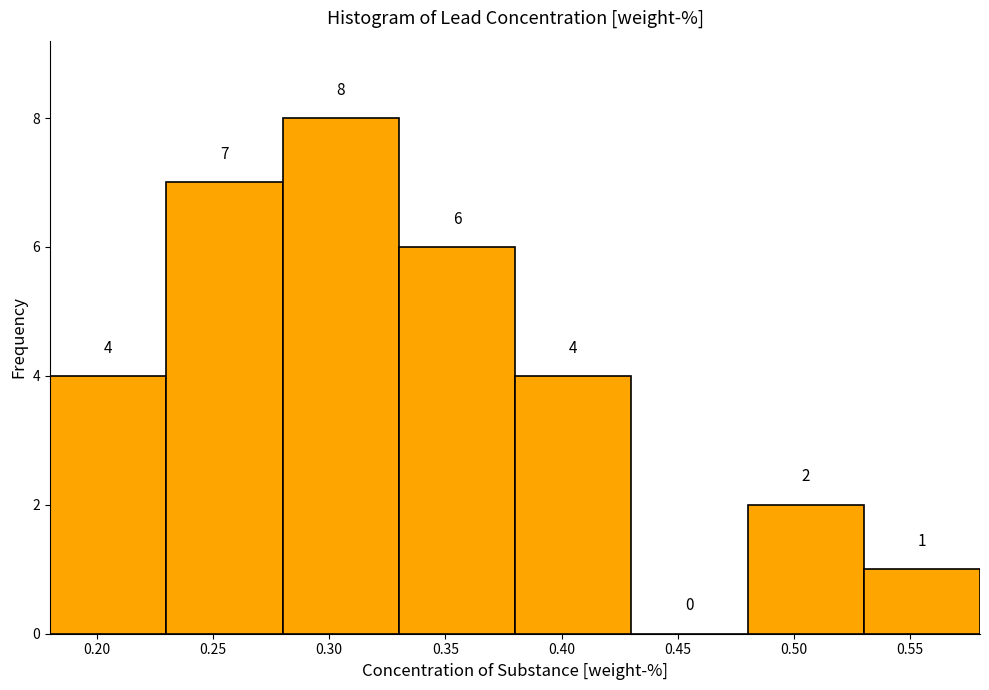

What is the height of the bar covering 0.18 to 0.23 on the x-axis?

4